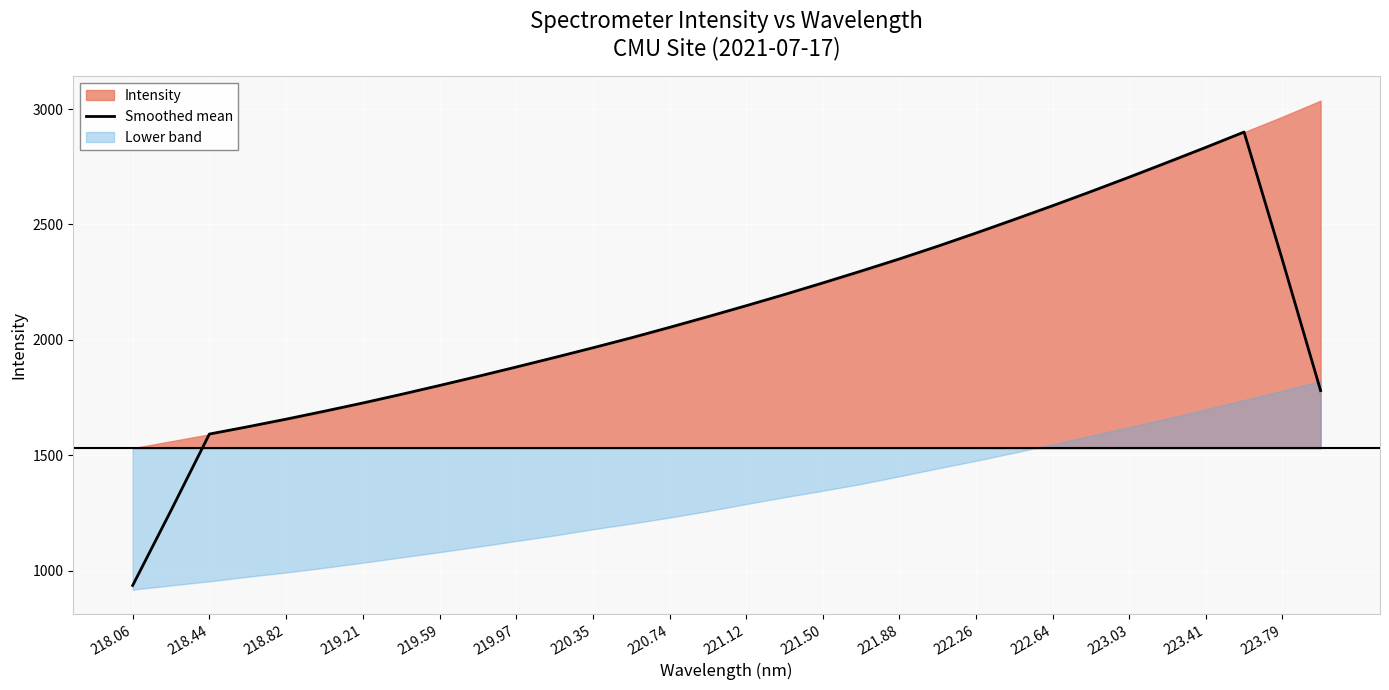

What is the value of the 19th point from the left?

2246.9